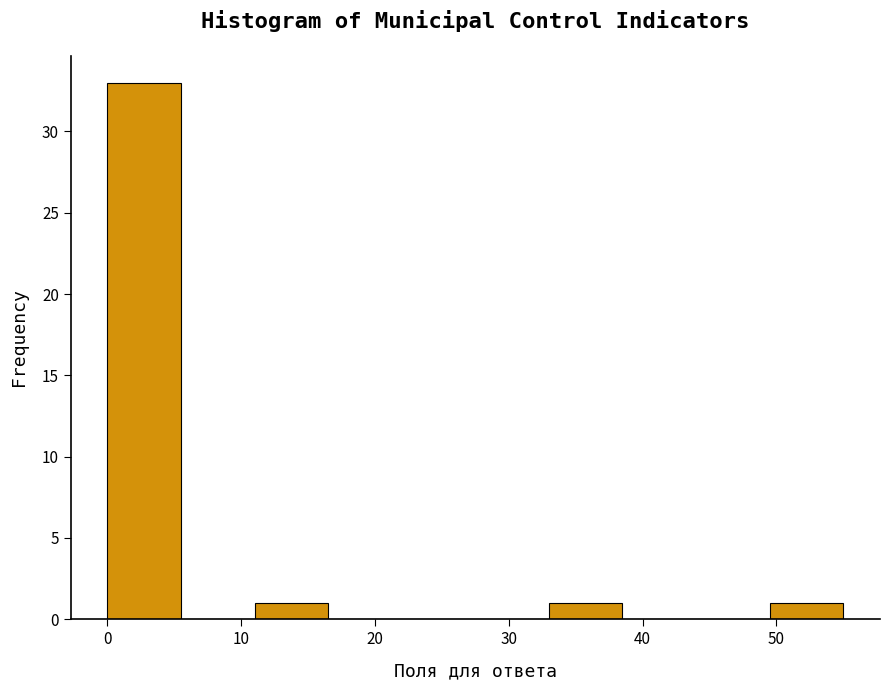

Over which range of the x-axis is the bar tallest?

0.0 to 5.5